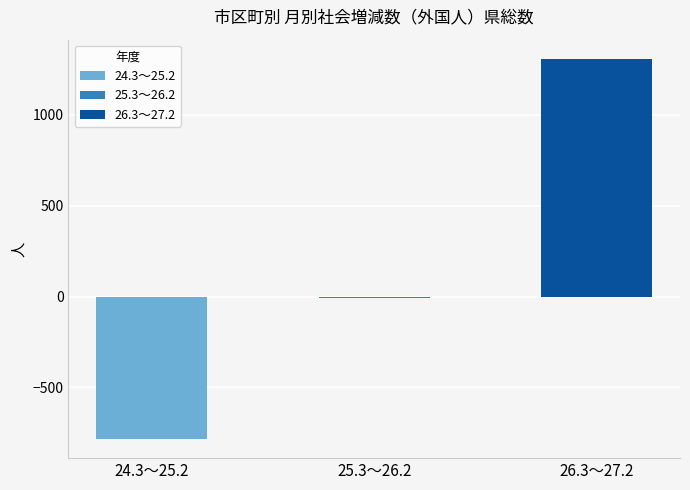

What is the sum of the values at 26.3～27.2 and 24.3～25.2?

524